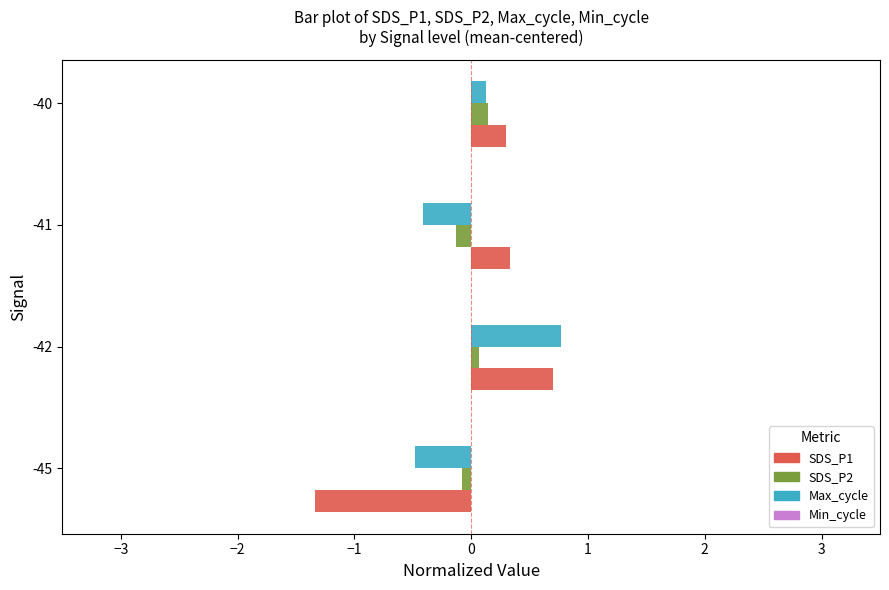

At which label does SDS_P1 reach its minimum?

-45